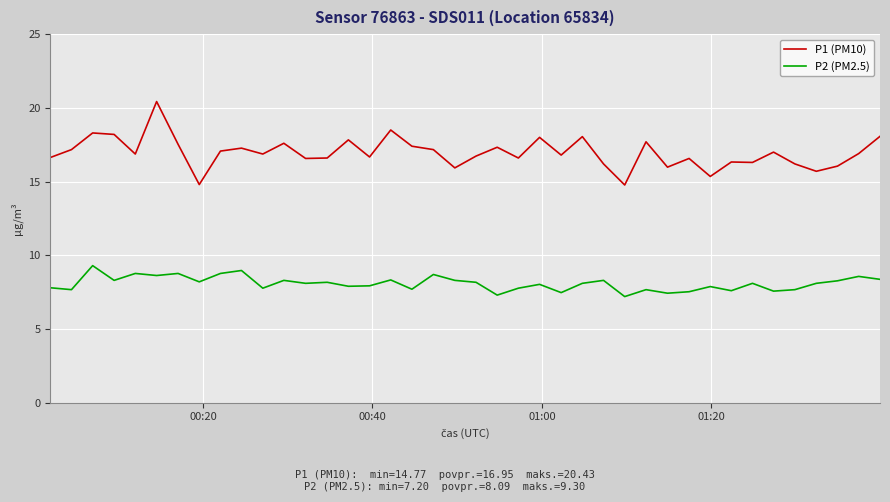

Which series has the largest total across all categories?

P1 (PM10)